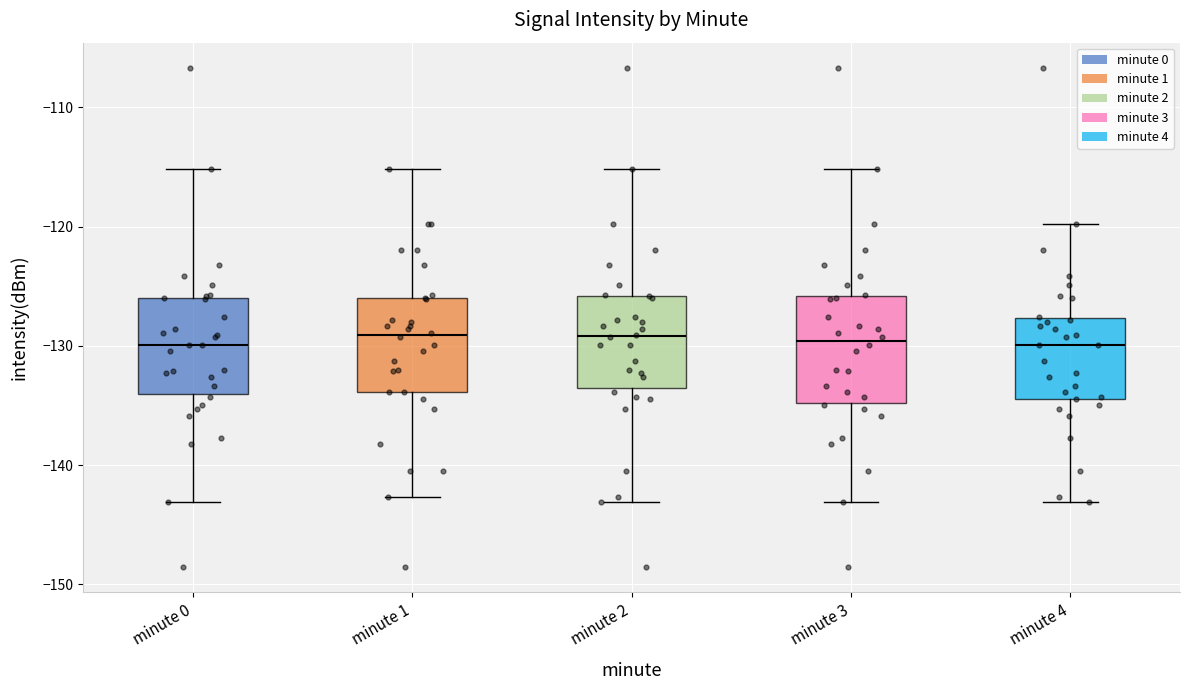

Reading left to right, read every box against the y-axis: the position of its median line, the range the box covers, and the ends of its whiskers. The values are not printed on the chart, so give them approximately, as read against the axis.

minute 0: median -130, box -134 to -126, whiskers -143 to -115
minute 1: median -129, box -134 to -126, whiskers -143 to -115
minute 2: median -129, box -134 to -126, whiskers -143 to -115
minute 3: median -130, box -135 to -126, whiskers -143 to -115
minute 4: median -130, box -134 to -128, whiskers -143 to -120